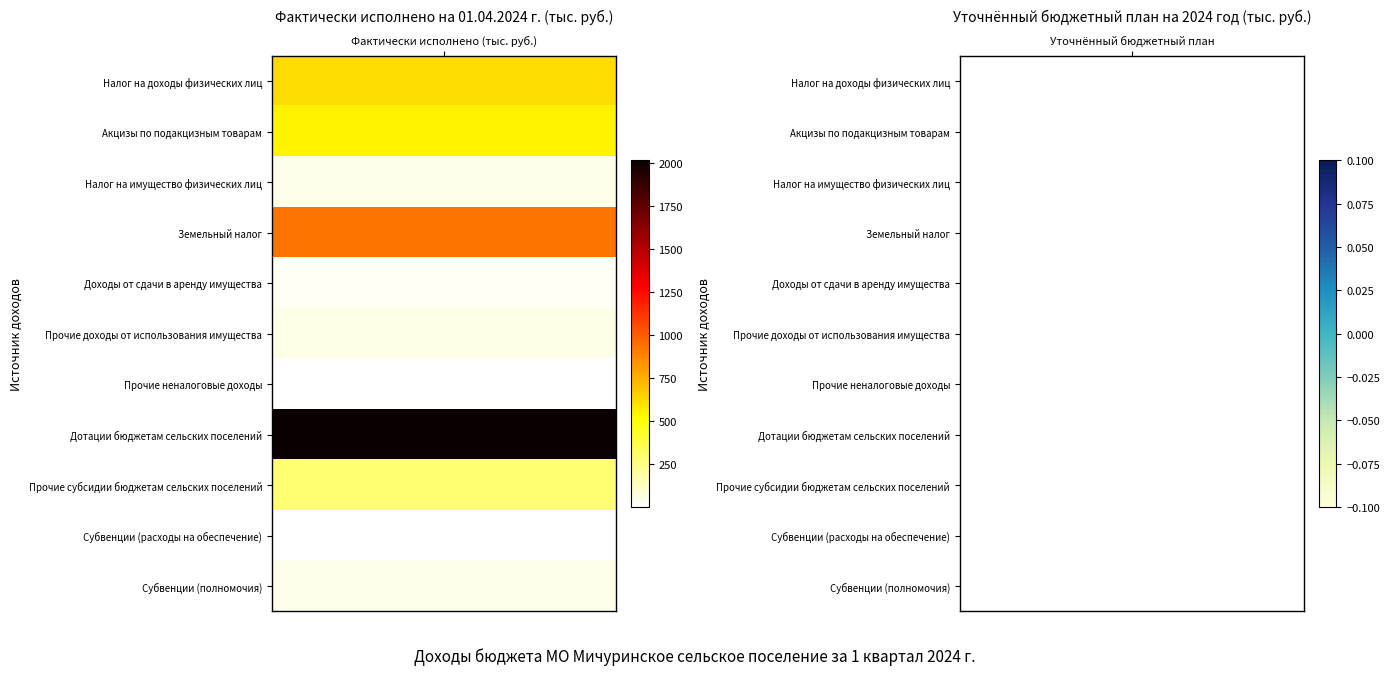

Which series has the largest total across all categories?

Дотации бюджетам сельских поселений